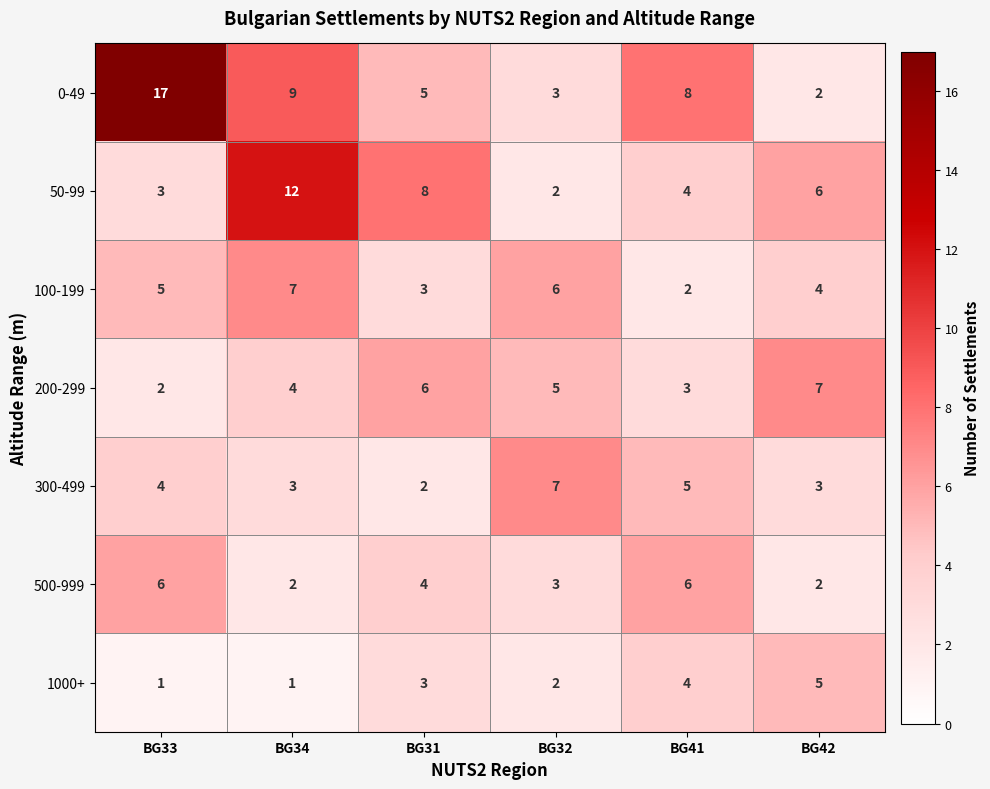

Rank the series at BG33 from highest to lowest value.

0-49, 500-999, 100-199, 300-499, 50-99, 200-299, 1000+